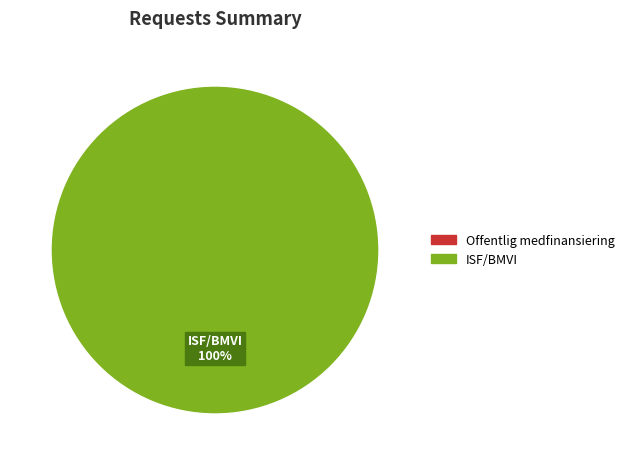

Is there a majority slice in this chart?

Yes